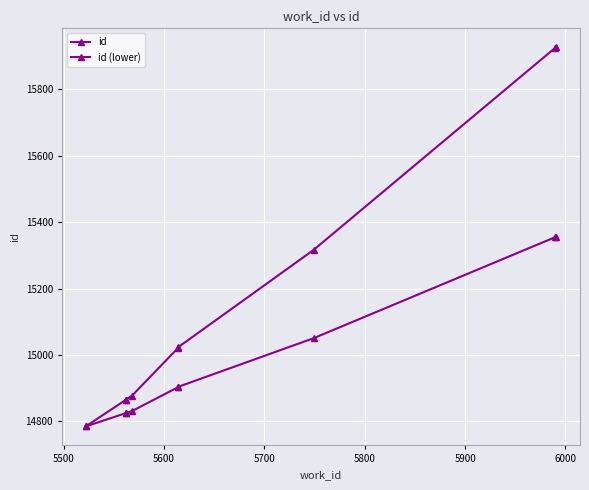

At which label is id closest to 15355?

6000